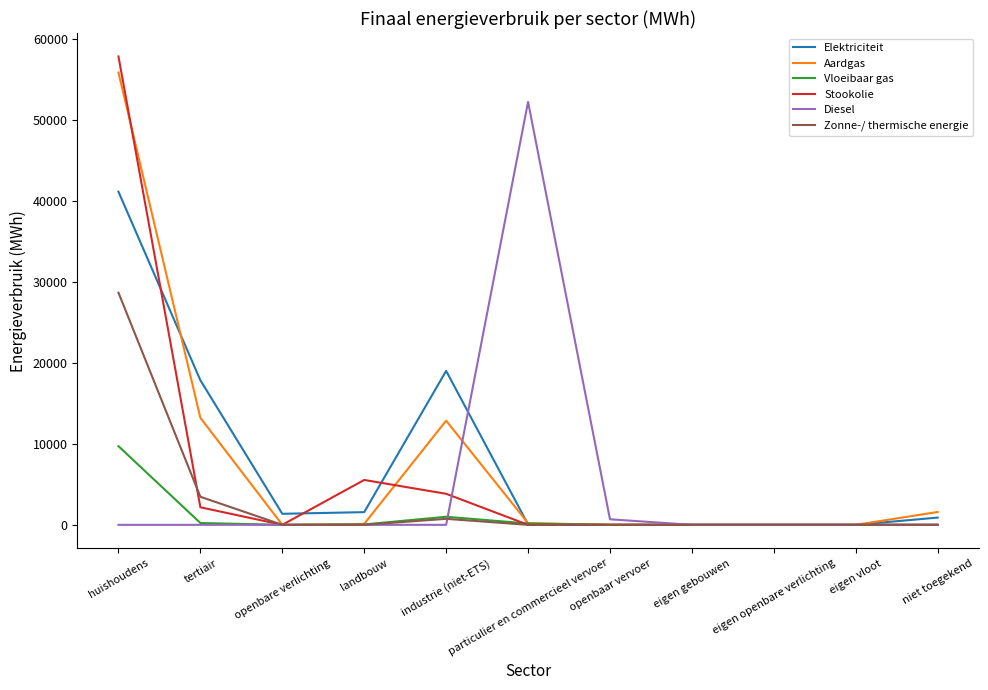

Which series has the largest range (max minus min)?

Stookolie